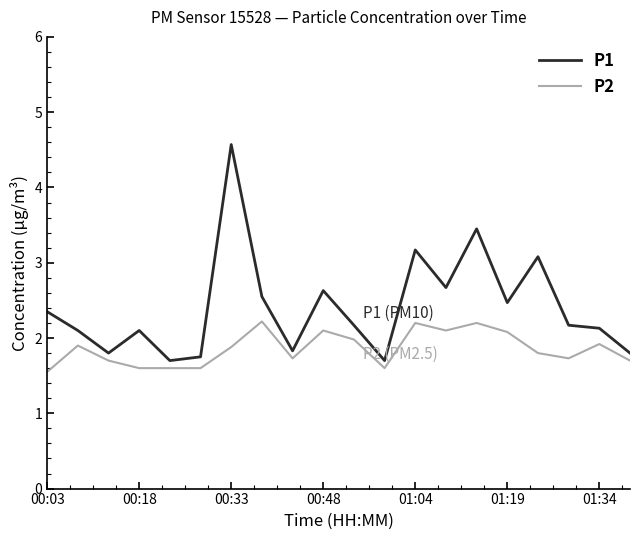

What is the maximum value shown in the chart?

4.6